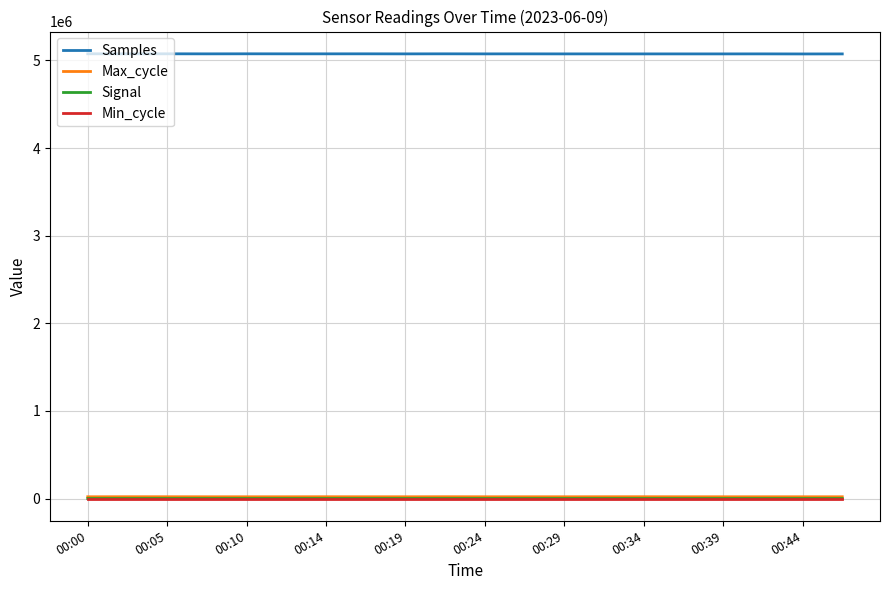

True or false: Min_cycle and Samples intersect in this chart.

False